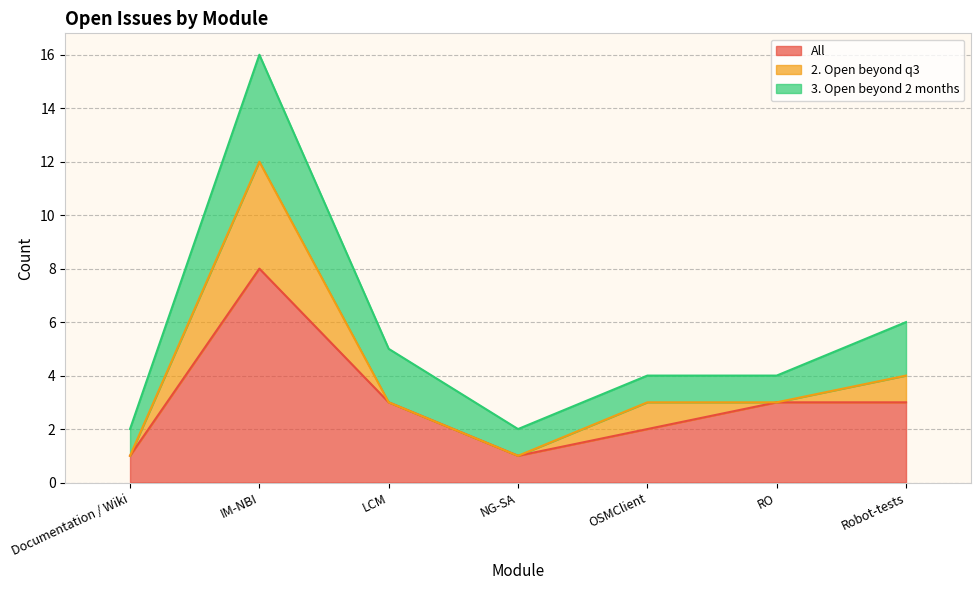

List the series in order of their overall mean, lowest first.

2. Open beyond q3, 3. Open beyond 2 months, All